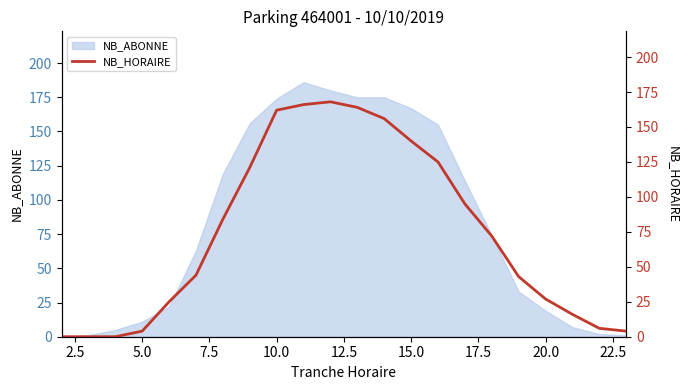

What is the maximum value for NB_ABONNE?

186